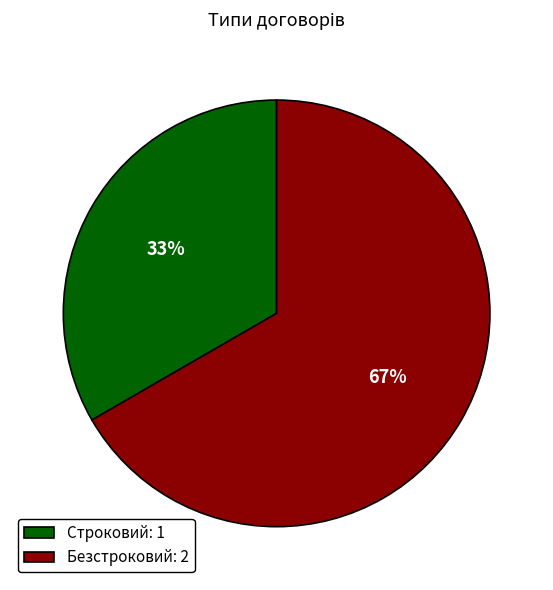

Does Безстроковий represent more than half of the total?

Yes